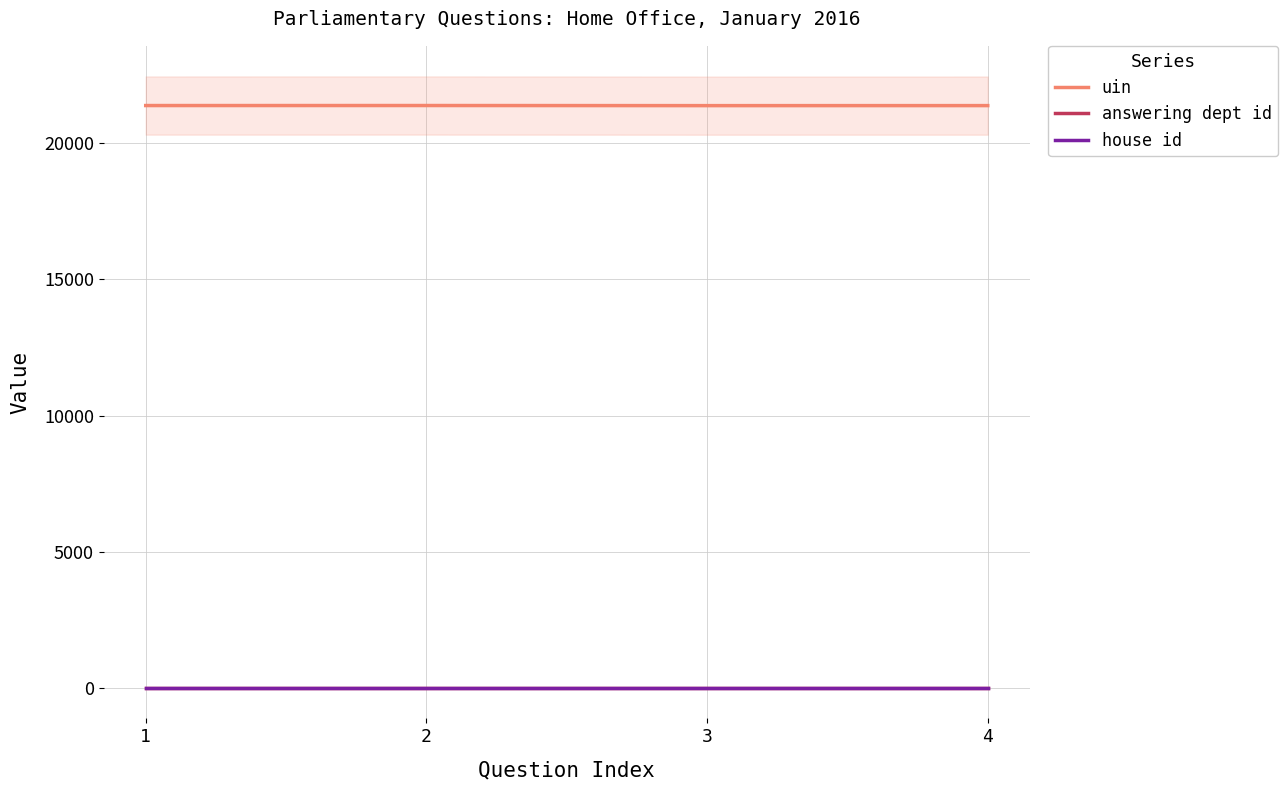

Read the uin value at 1.

21385